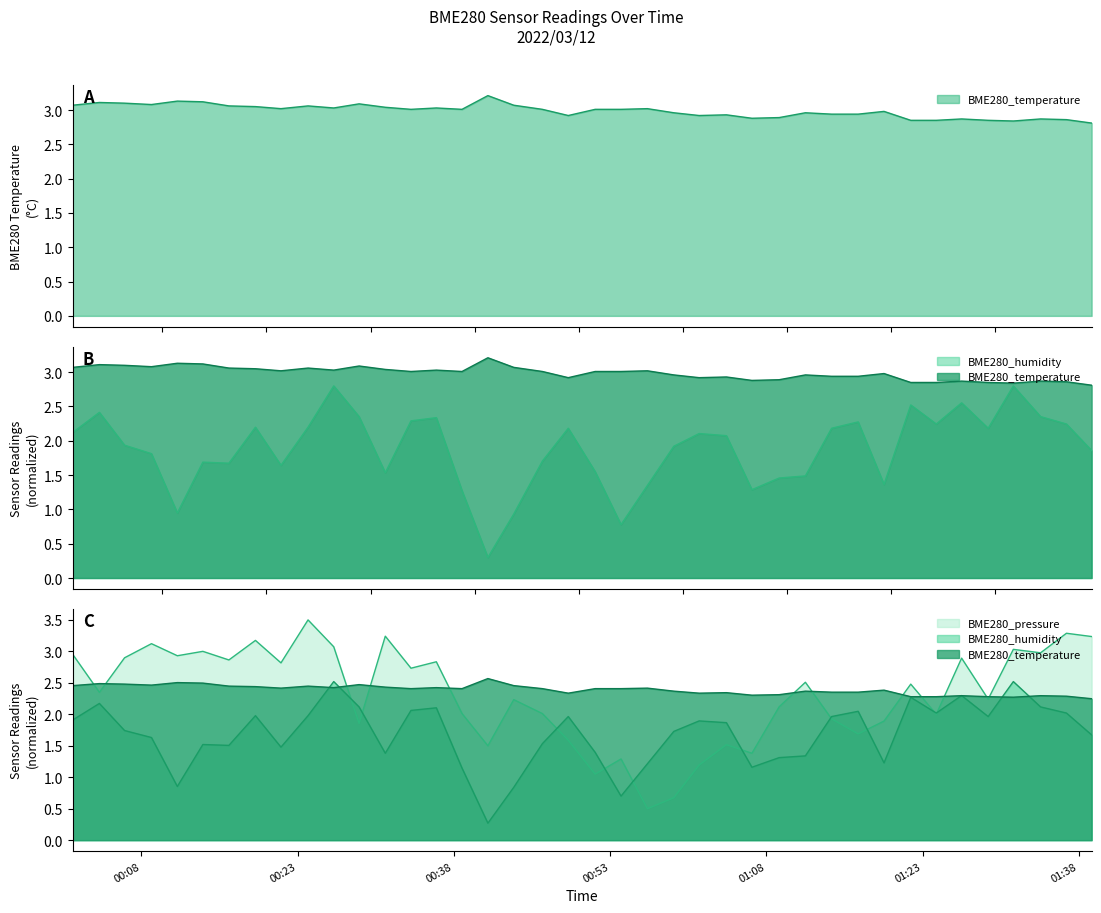

What is the label of the 6th point from the left?

01:23